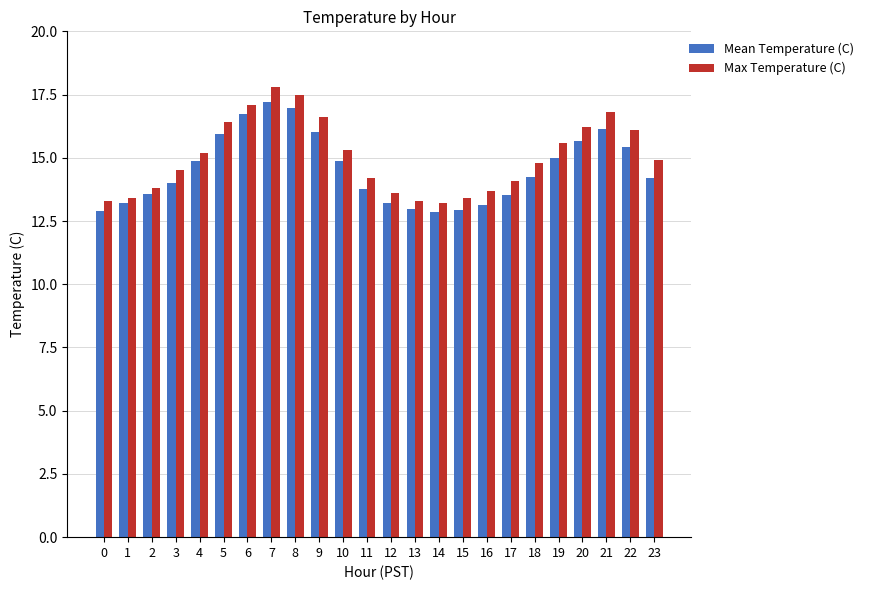

What is the total value across all series at 14?

26.1